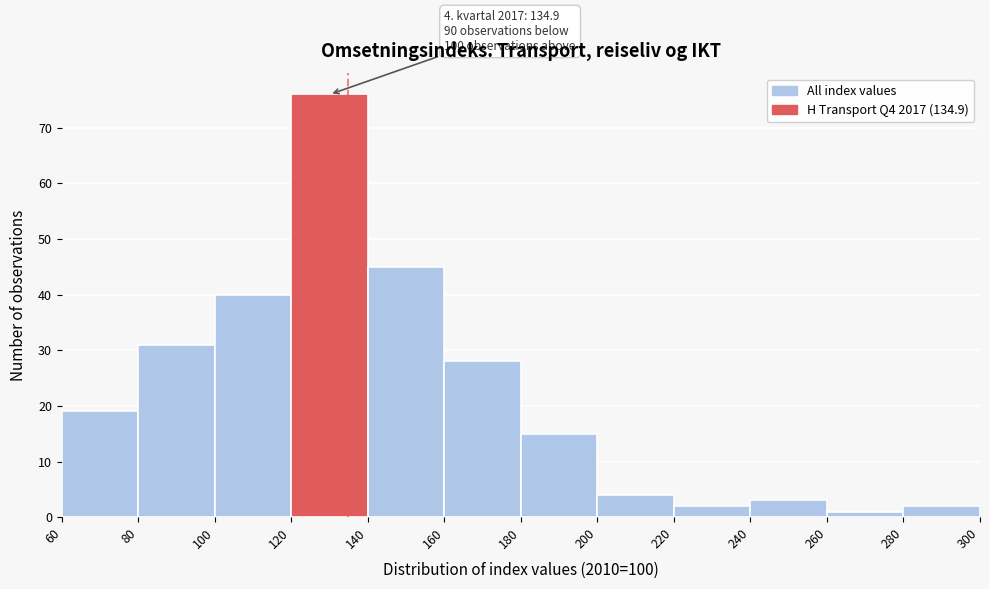

Over which range of the x-axis is the bar tallest?

120 to 140